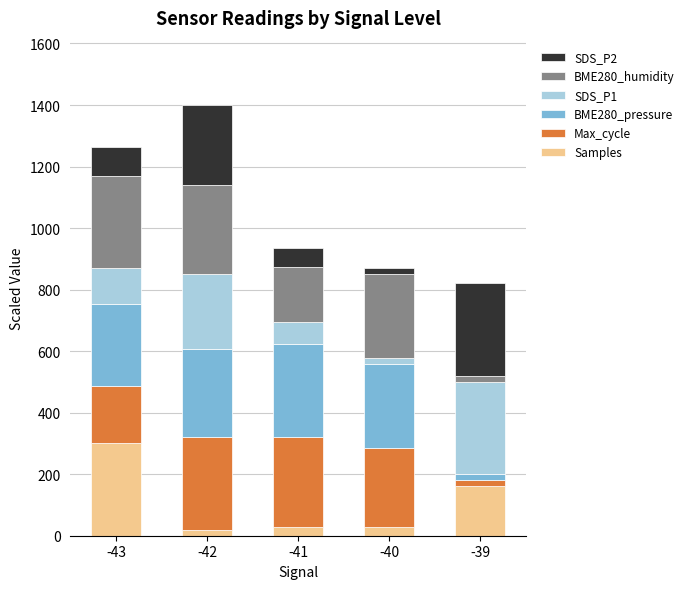

At how many categories does at least one series exceed 27?

5